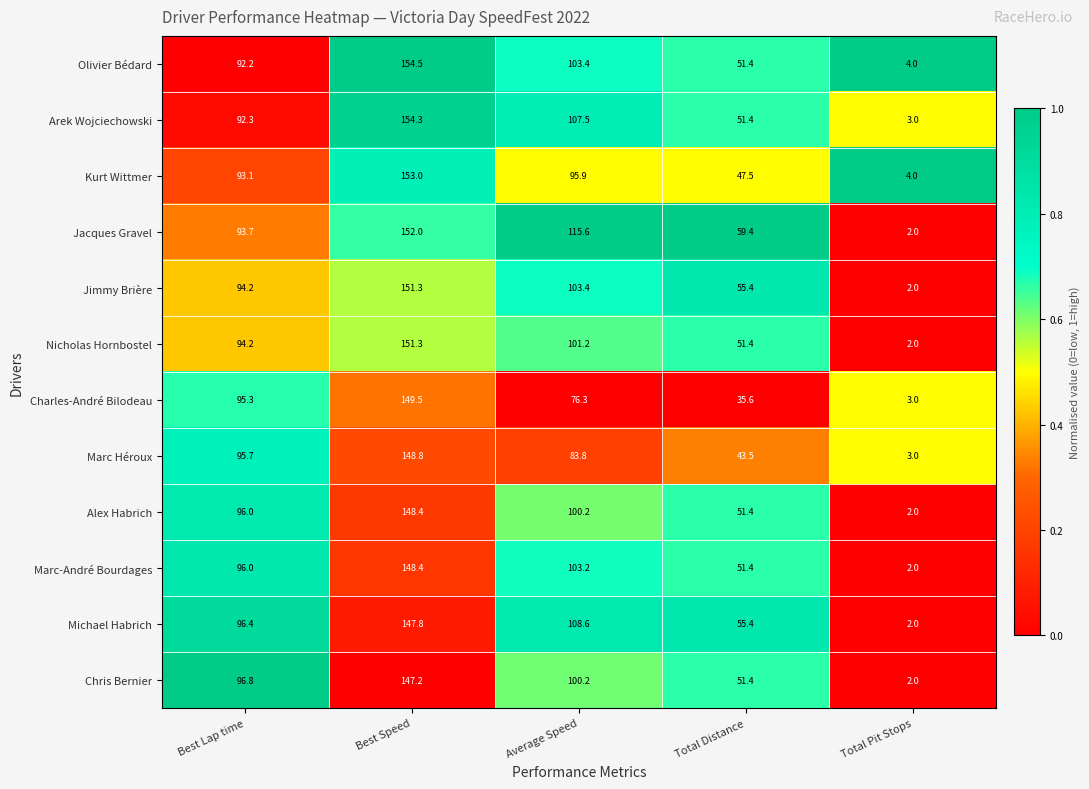

List the labels in order of Jacques Gravel value, largest first.

Best Speed, Average Speed, Best Lap time, Total Distance, Total Pit Stops